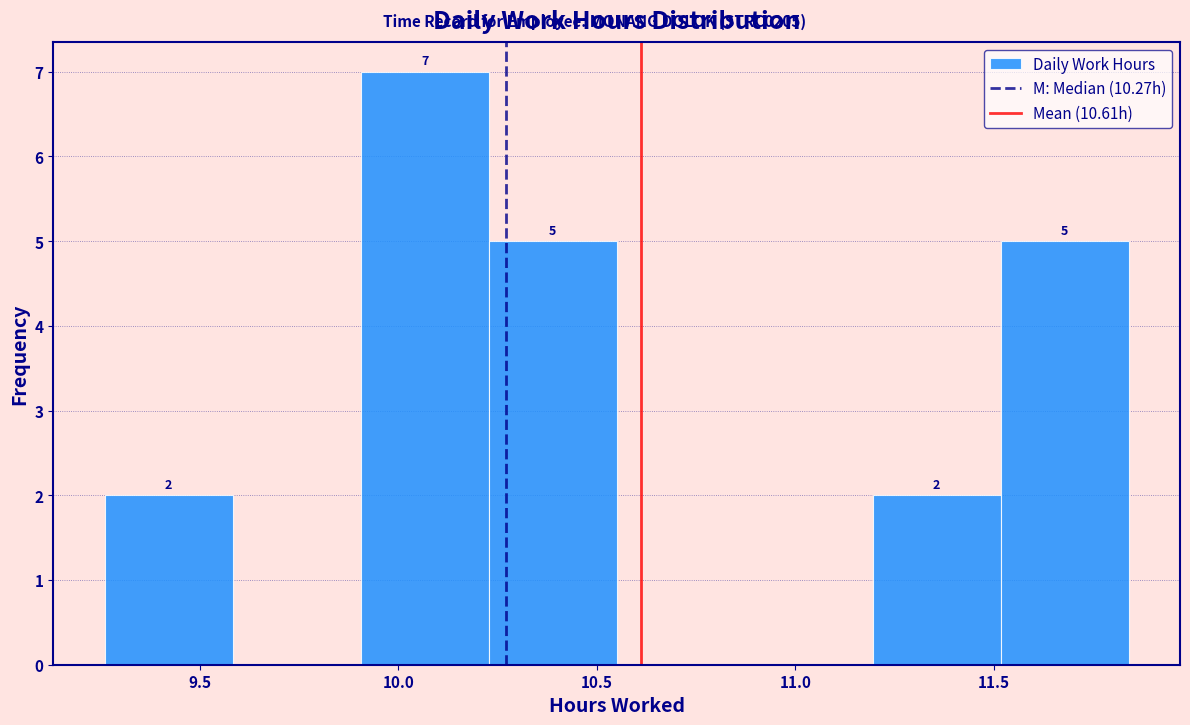

Over which range of the x-axis is the bar tallest?

9.90 to 10.25